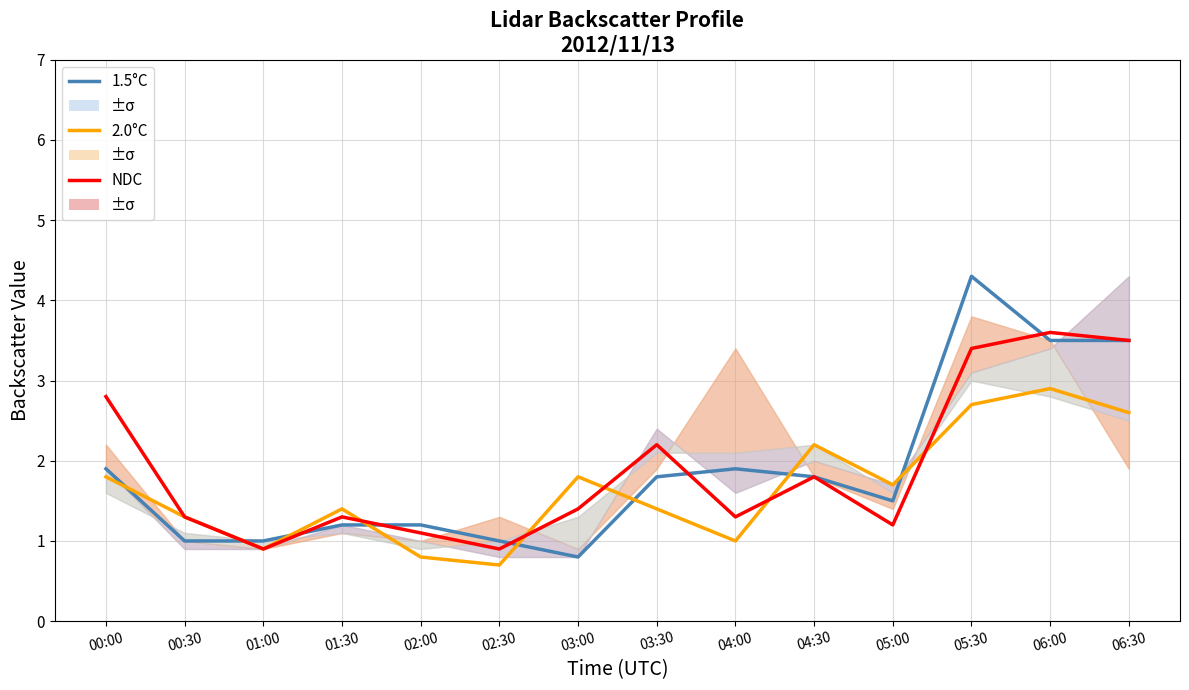

At which label does 2.0°C first exceed 1?

00:00